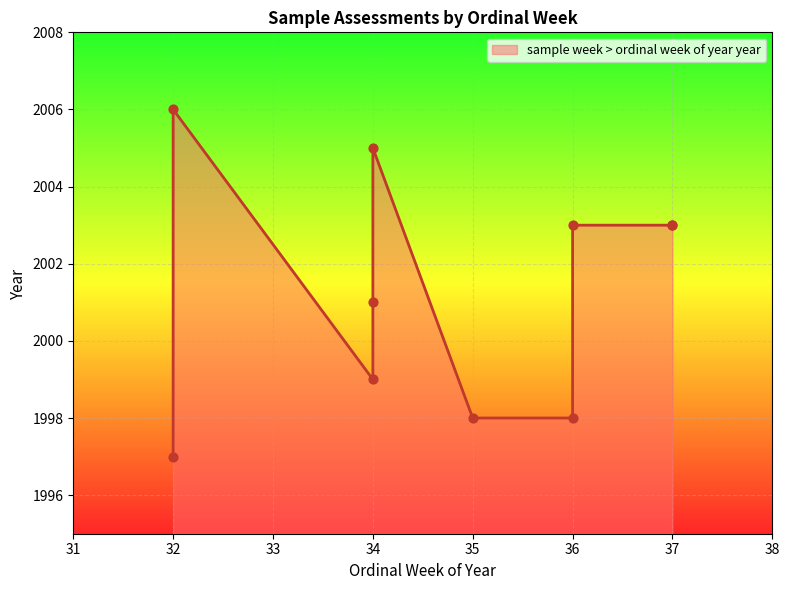

What is the change in value from 35 to 32?

+8